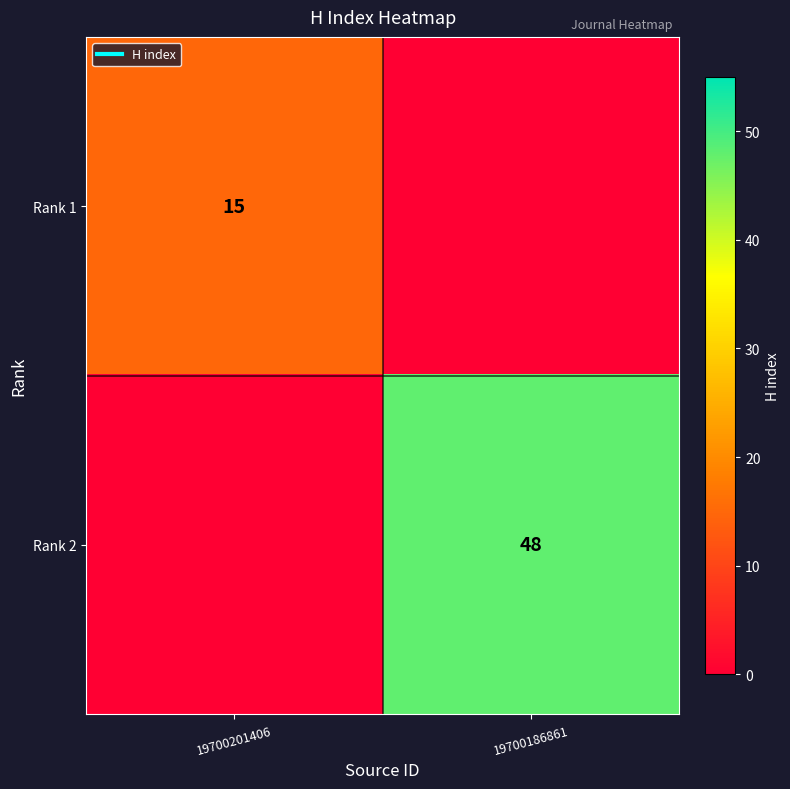

At which category is the sum across all series the highest?

19700186861